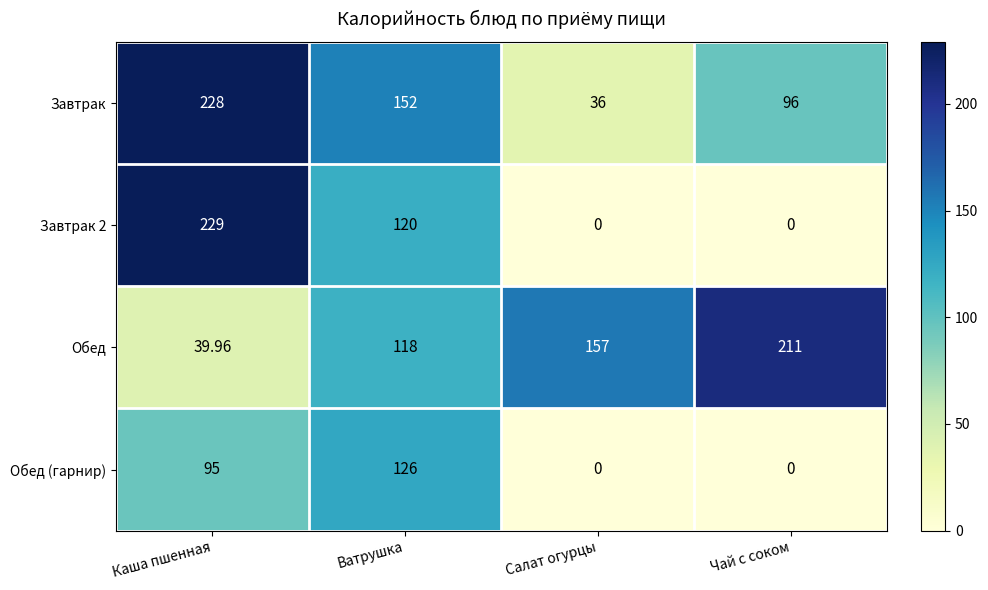

What is the difference between the highest and lowest values at Салат огурцы?

157.0